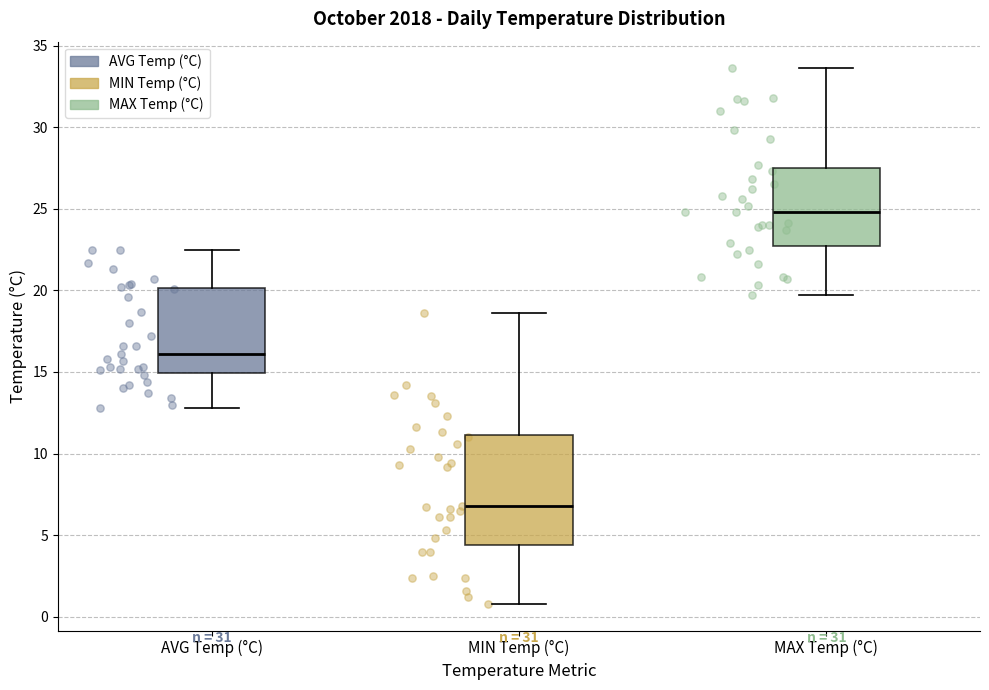

Reading left to right, read every box against the y-axis: the position of its median line, the range the box covers, and the ends of its whiskers. The values are not printed on the chart, so give them approximately, as read against the axis.

AVG Temp (°C): median 16.0, box 15.0 to 20.0, whiskers 13.0 to 22.5
MIN Temp (°C): median 7.0, box 4.5 to 11.0, whiskers 1.0 to 18.5
MAX Temp (°C): median 25.0, box 22.5 to 27.5, whiskers 19.5 to 33.5